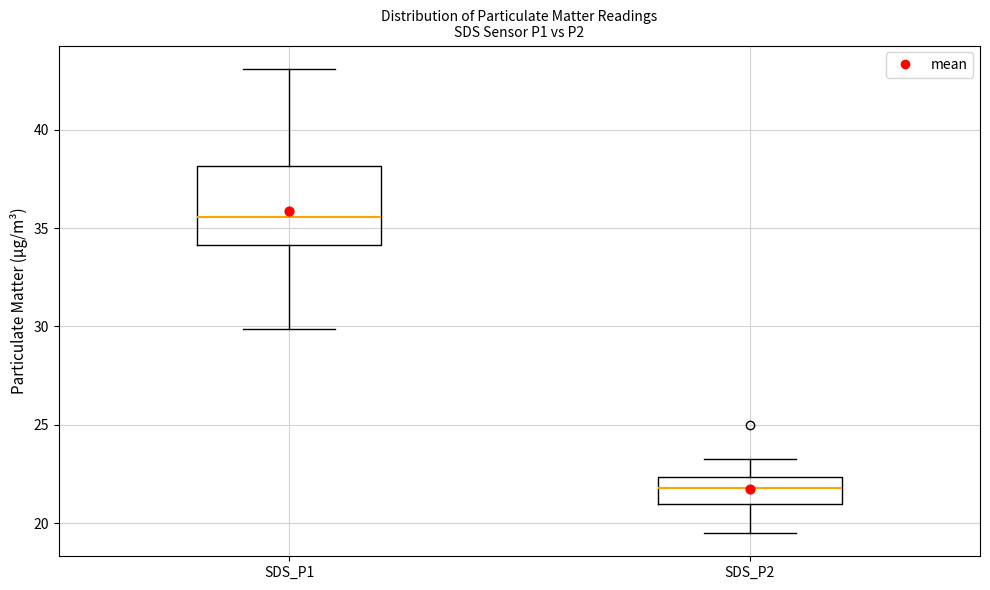

Which box is the tallest, from its lower edge to its upper edge?

SDS_P1